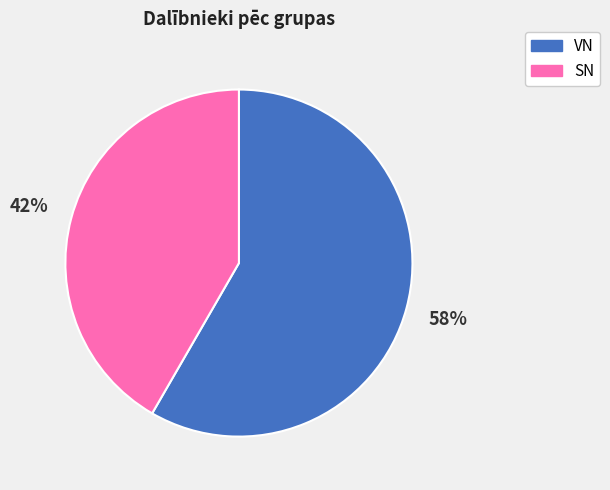

To the nearest percent, what is the combined percentage of VN and SN?

100%